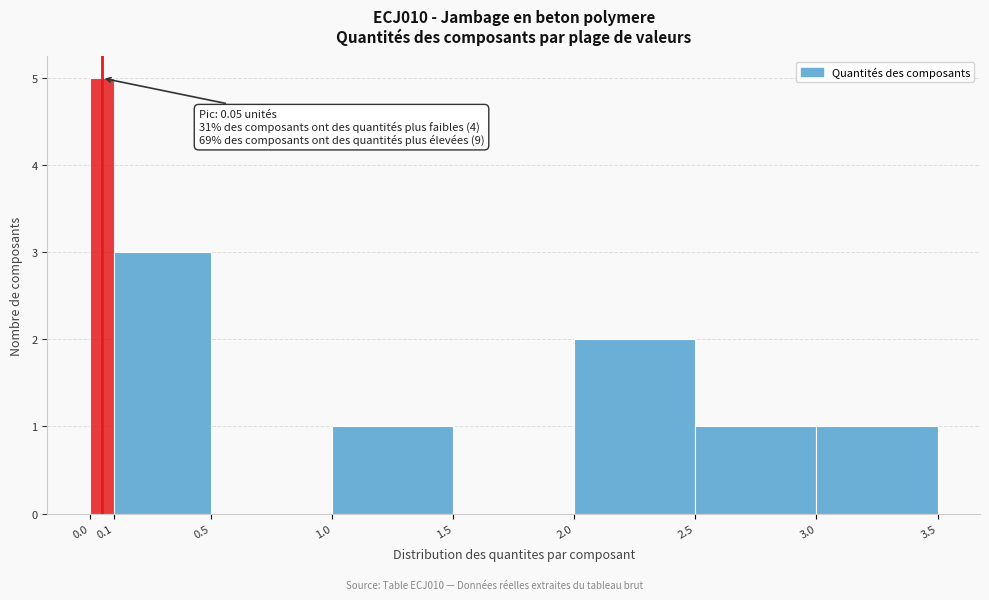

Over which range of the x-axis is the bar tallest?

0.0 to 0.1